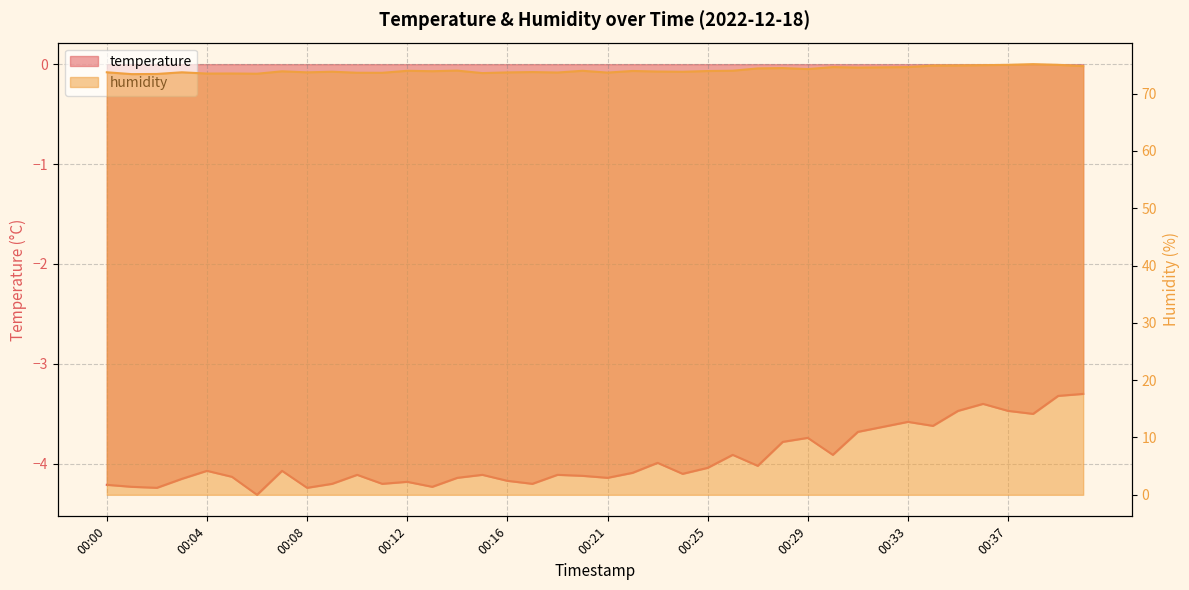

The humidity series shows 21.3 at 00:10. True or false?

False